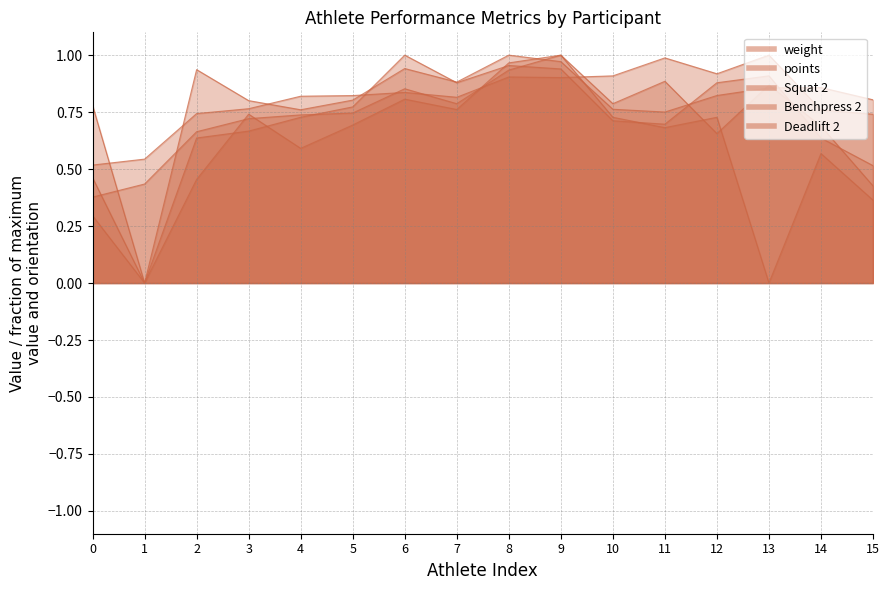

How many Squat 2 values are between 0 and 1?

16